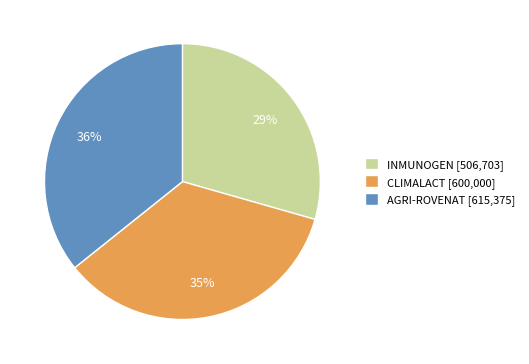

Which category has the biggest portion of the pie?

AGRI-ROVENAT